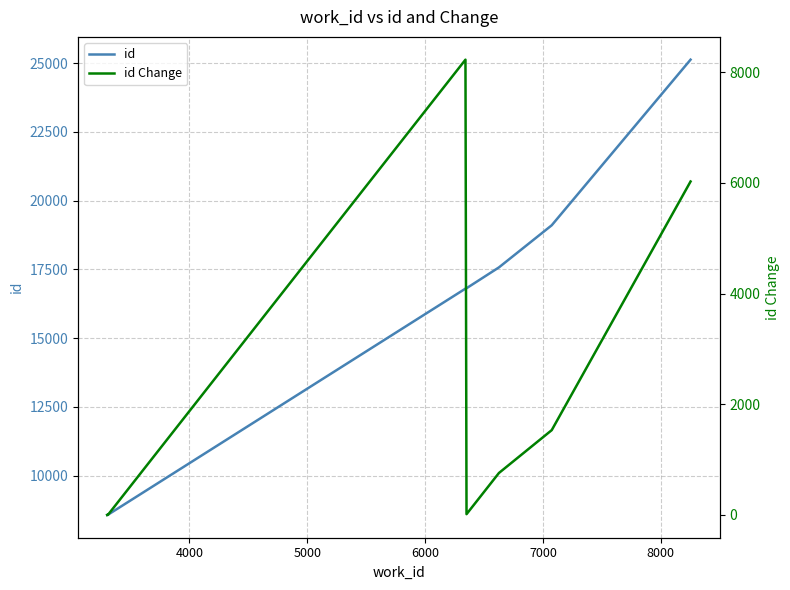

Is the value of id at 8 greater than the value of id Change at 5000?

Yes